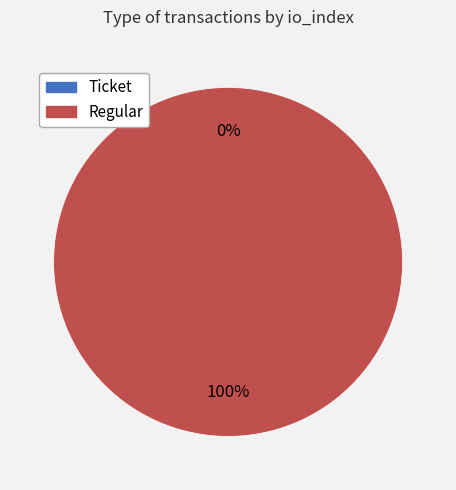

What is the smallest slice in the pie chart?

Ticket